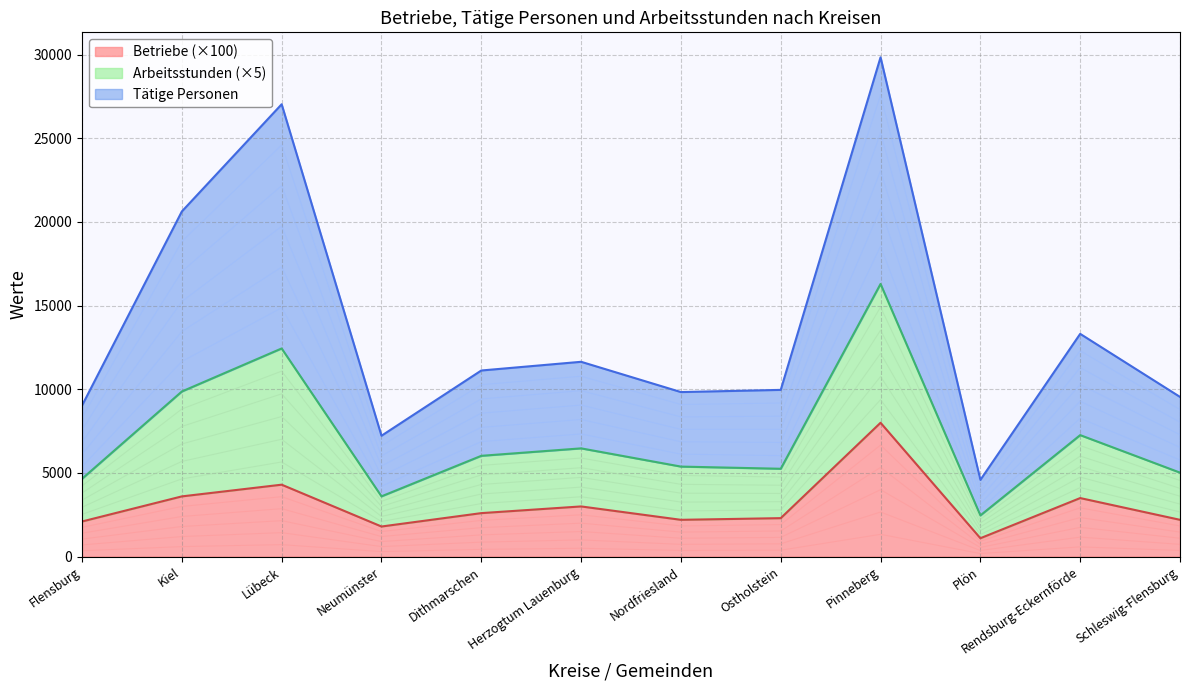

Which series has the largest range (max minus min)?

Tätige Personen